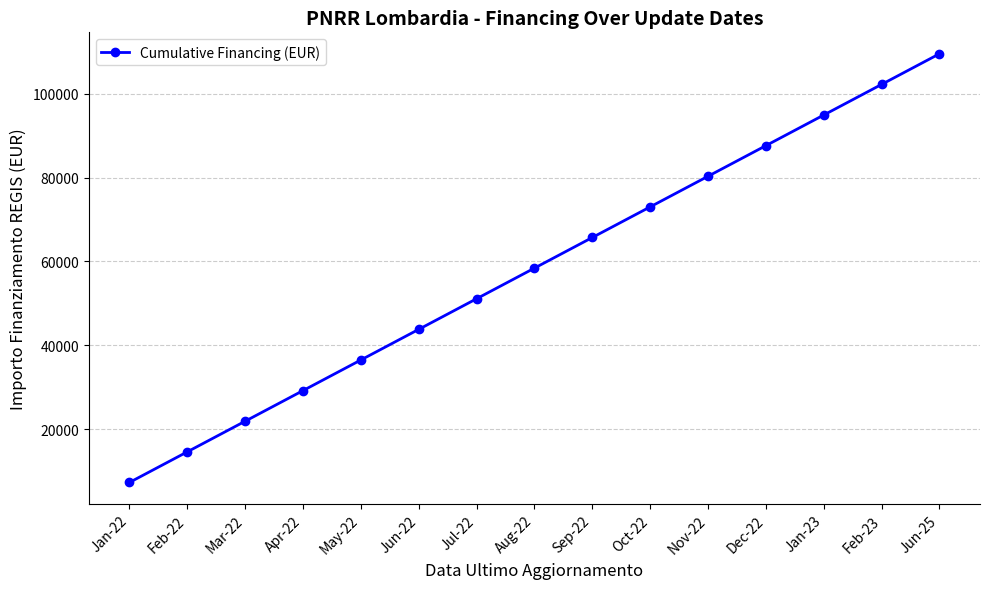

What is the value of the 1st point from the left?

7301